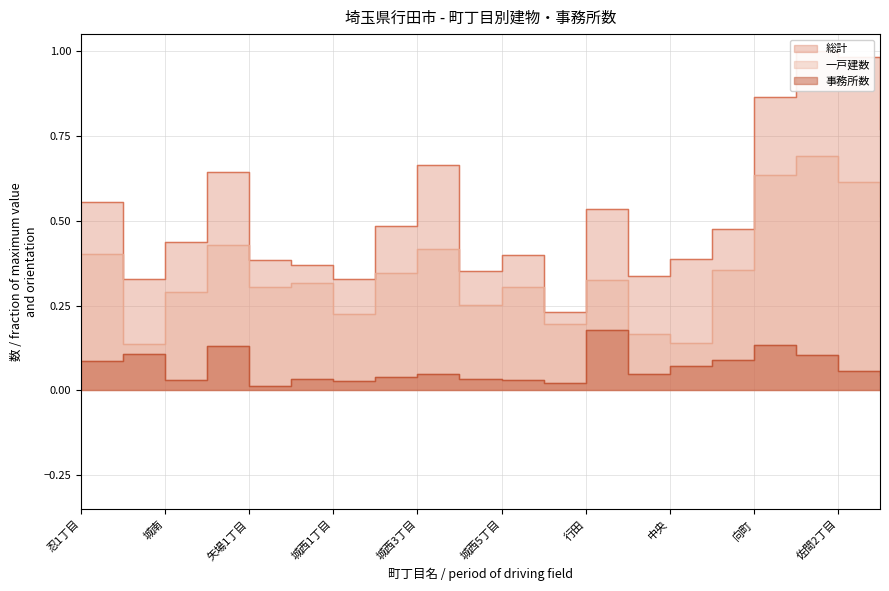

Which series changed the most between 城西4丁目 and 佐間1丁目?

総計